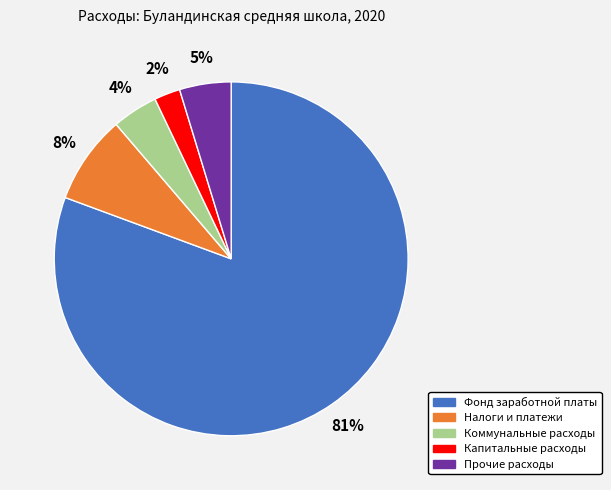

How many segments does this pie chart have?

5